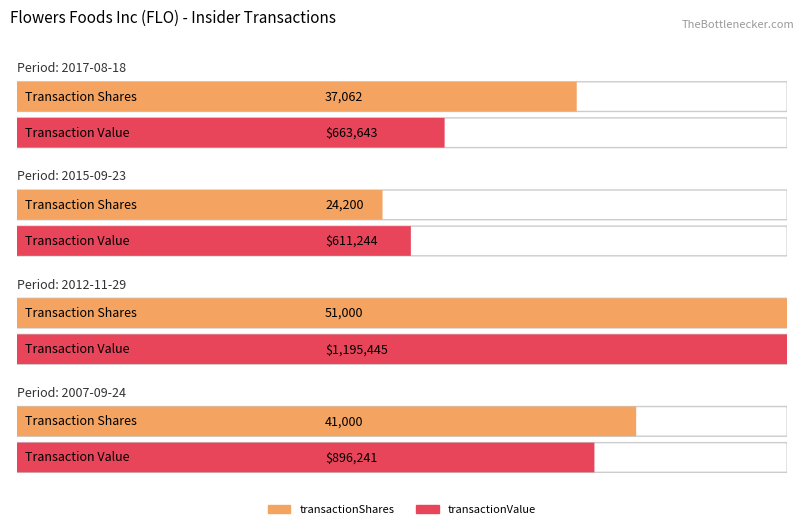

Between 2017-08-18 and 2007-09-24, which series saw the biggest shift?

transactionValue